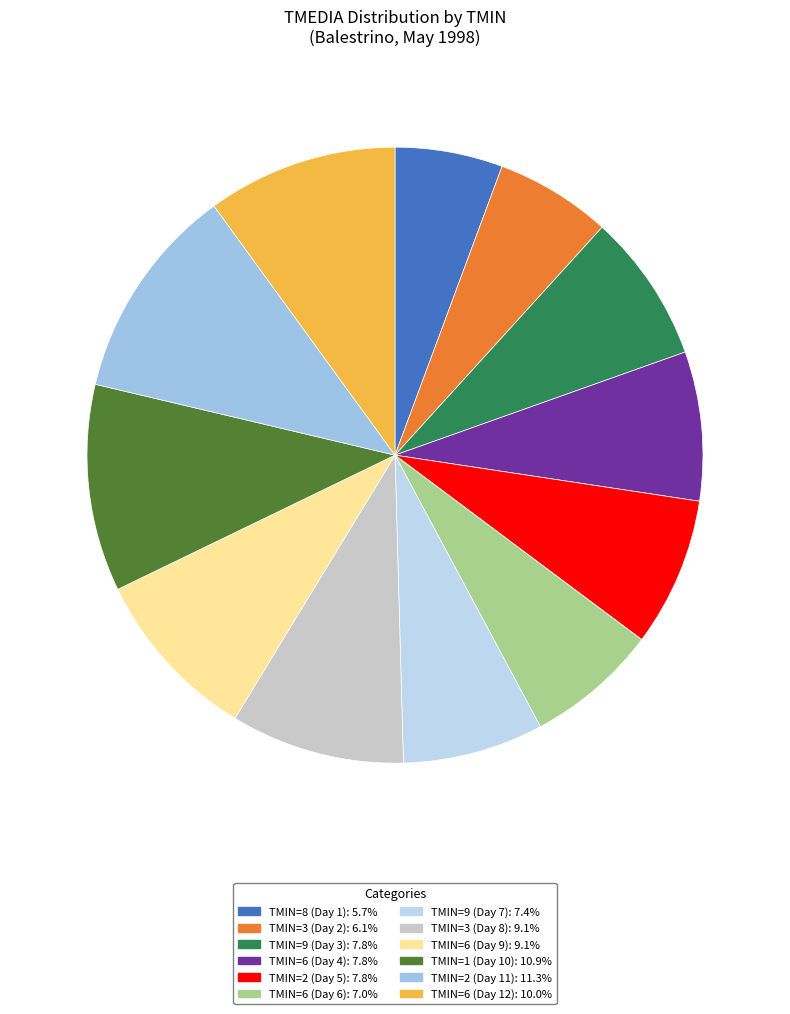

Rank the categories by value from highest to lowest.

2, 1, 6, 3, 6, 9, 6, 2, 9, 6, 3, 8